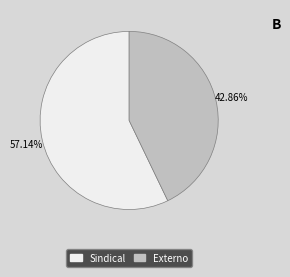

How many slices are in this pie chart?

2